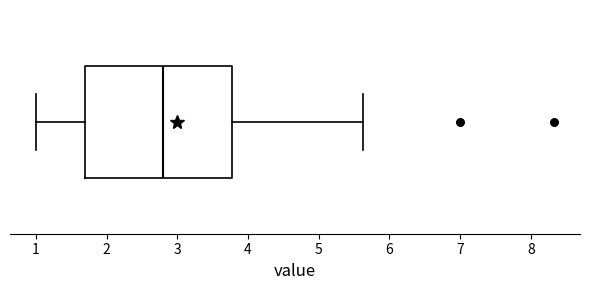

Read this box plot against the x-axis: the position of the median line, the range covered by the box, and the ends of both whiskers. The values are not printed on the chart, so give them approximately, as read against the axis.

median 2.8, box 1.7 to 3.8, whiskers 1.0 to 5.6